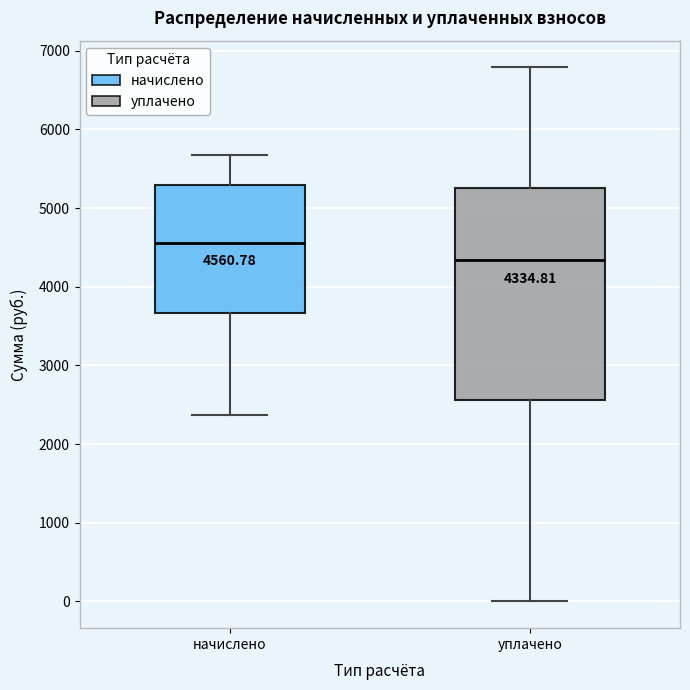

Comparing the boxes themselves (not the whiskers), which one is the tallest?

уплачено